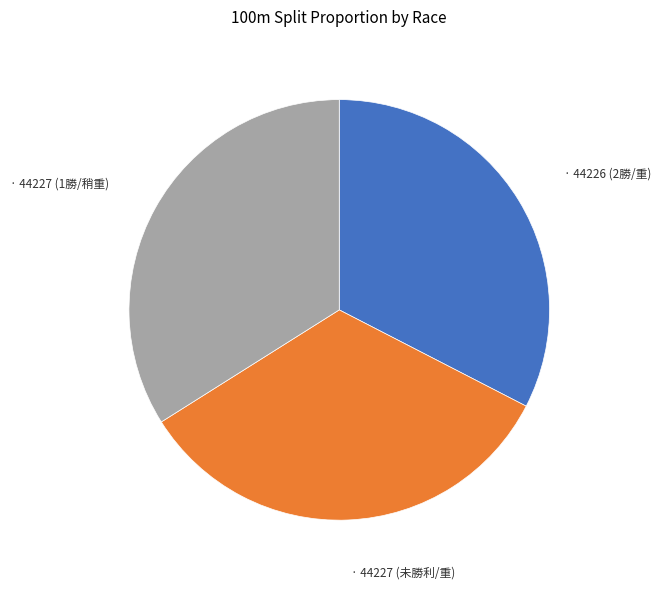

Is there a majority slice in this chart?

No